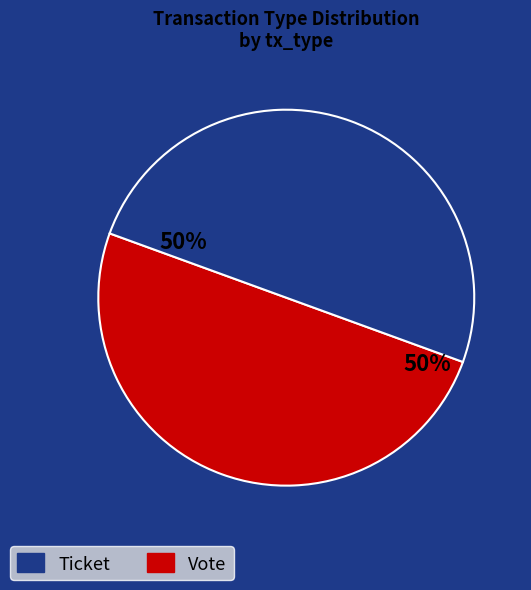

To the nearest percent, what is the average slice percentage?

50%